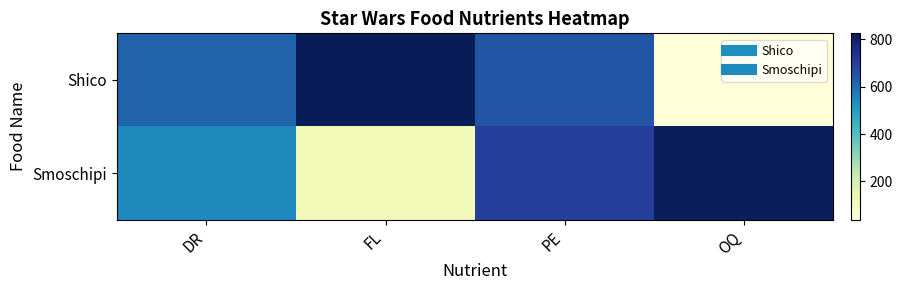

Reading right to left, transcribe all the data shown in this chart.

Shico: OQ=38	PE=649	FL=826	DR=619
Smoschipi: OQ=818	PE=700	FL=119	DR=543